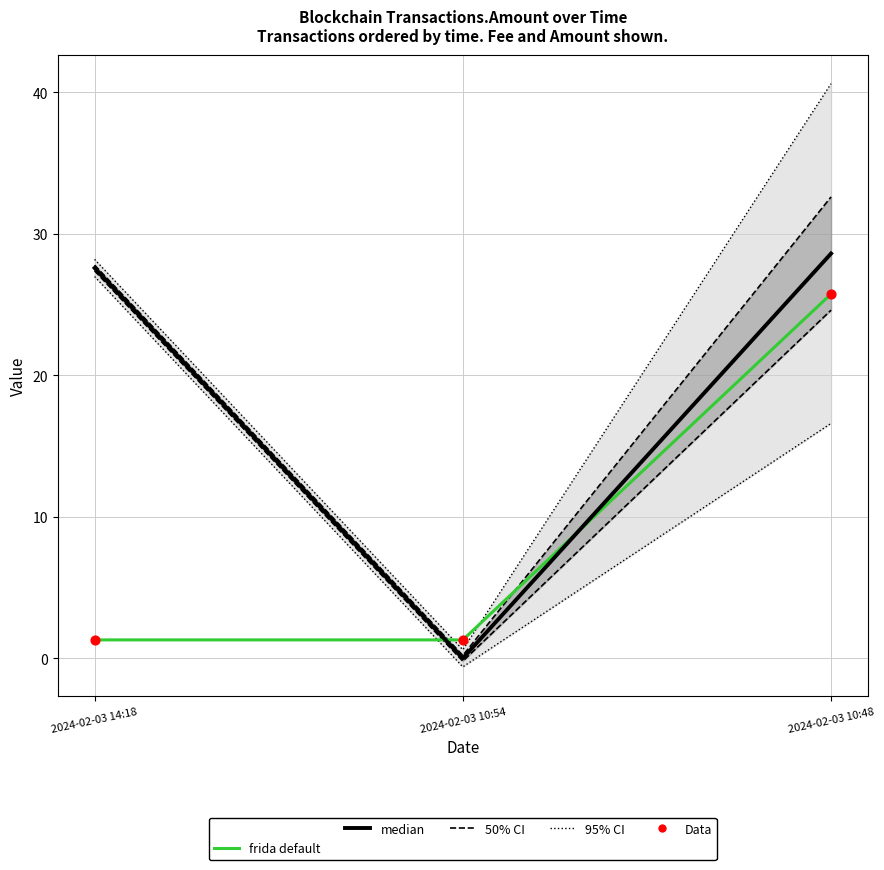

Which series has the largest total across all categories?

95% CI